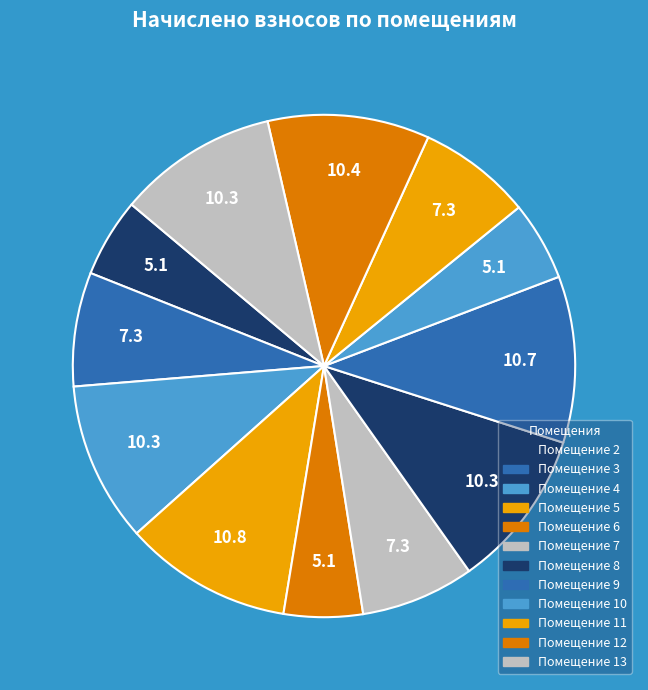

Count the number of slices in the pie.

12